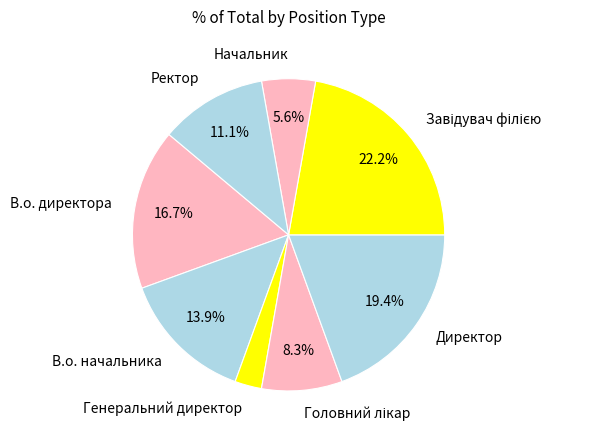

To the nearest percent, what portion does В.о. начальника represent?

14%